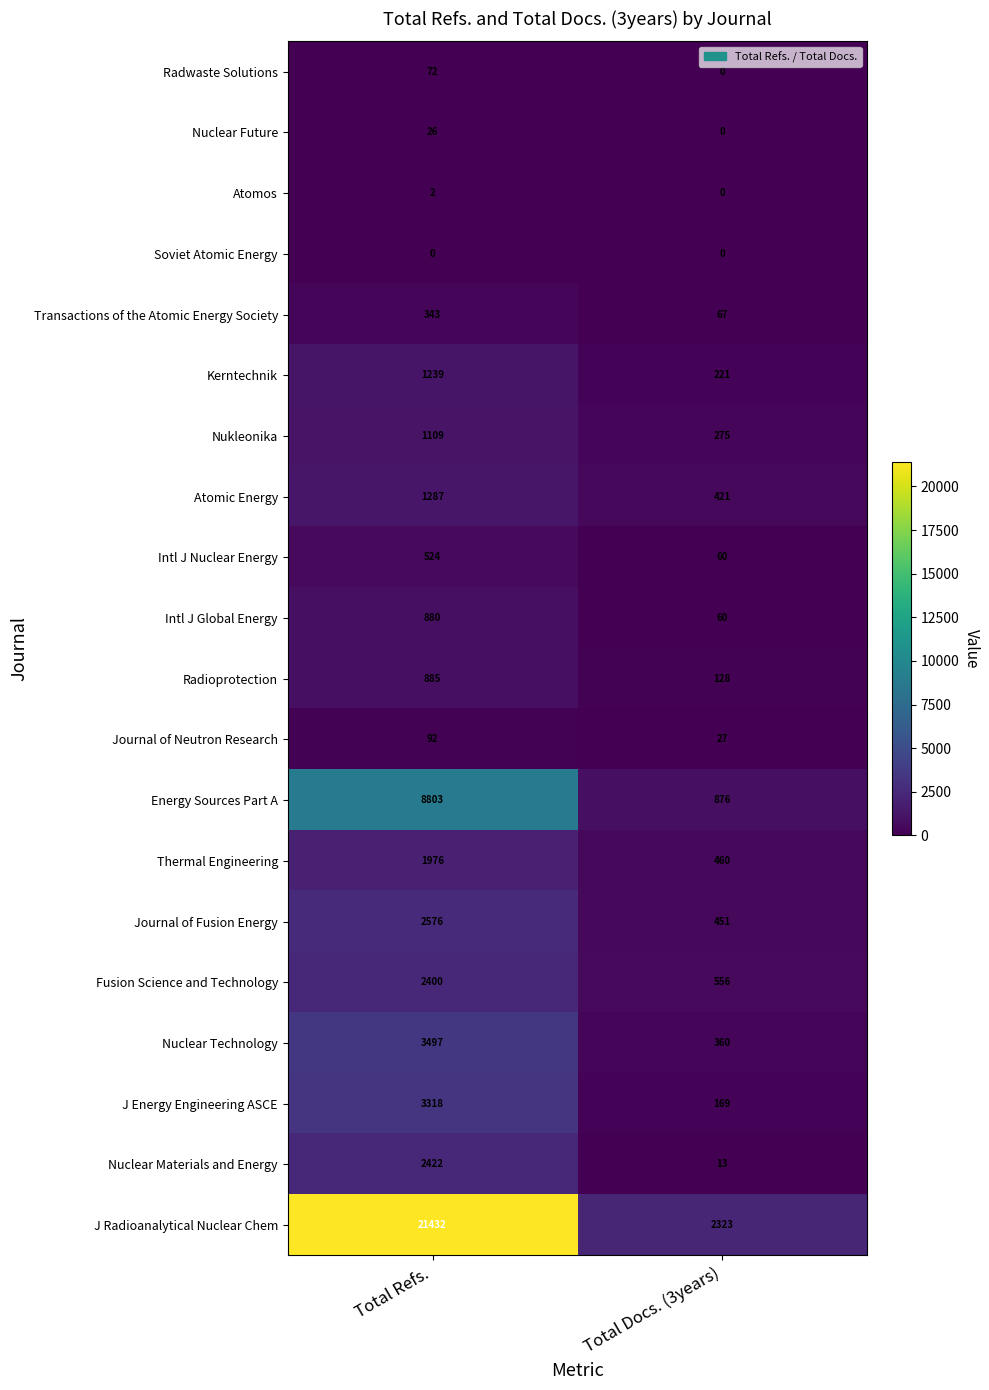

What is the sum of the Nukleonika values at Total Docs. (3years) and Total Refs.?

1384